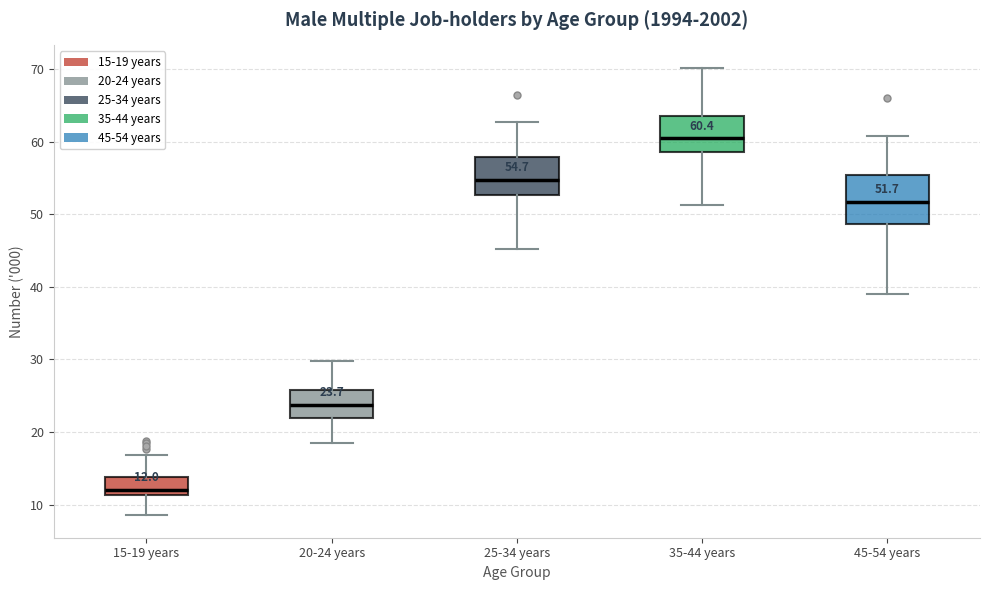

Which box is the tallest, from its lower edge to its upper edge?

45-54 years